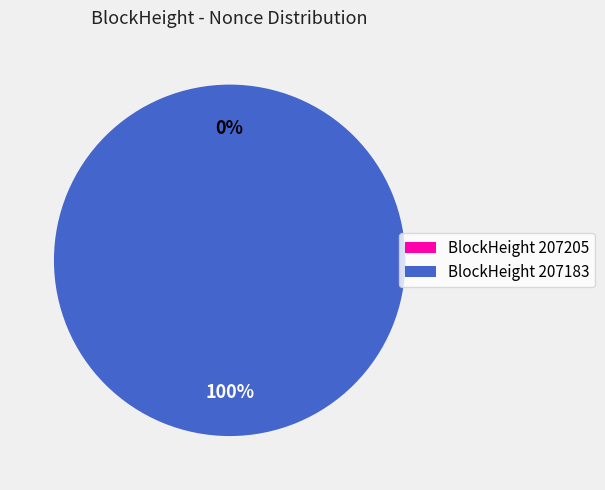

To the nearest percent, what is the average slice percentage?

50%